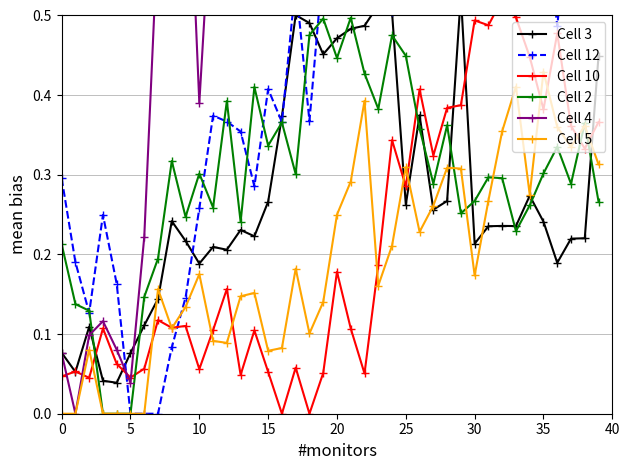

What is the label of the 30th point from the right?

10